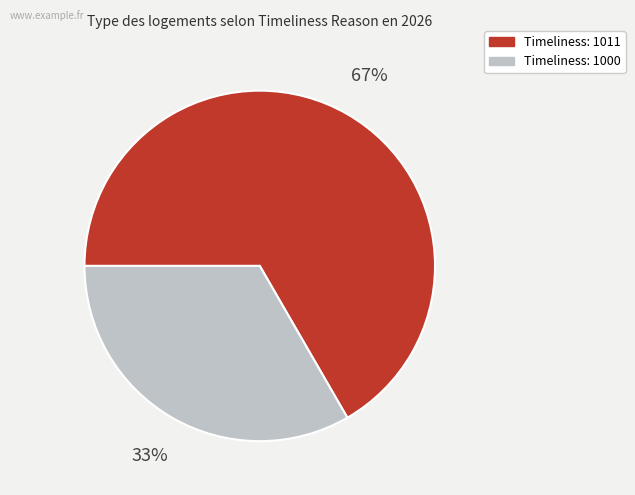

Is there any slice that represents more than half of the pie?

Yes